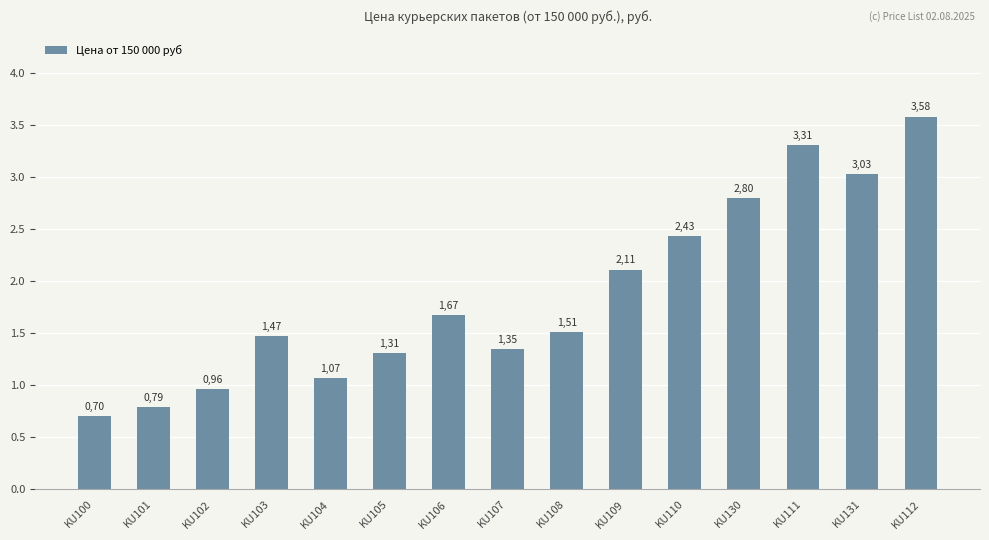

Reading left to right, list all the values displayed in this chart.

0.7	0.8	1.0	1.5	1.1	1.3	1.7	1.4	1.5	2.1	2.4	2.8	3.3	3.0	3.6